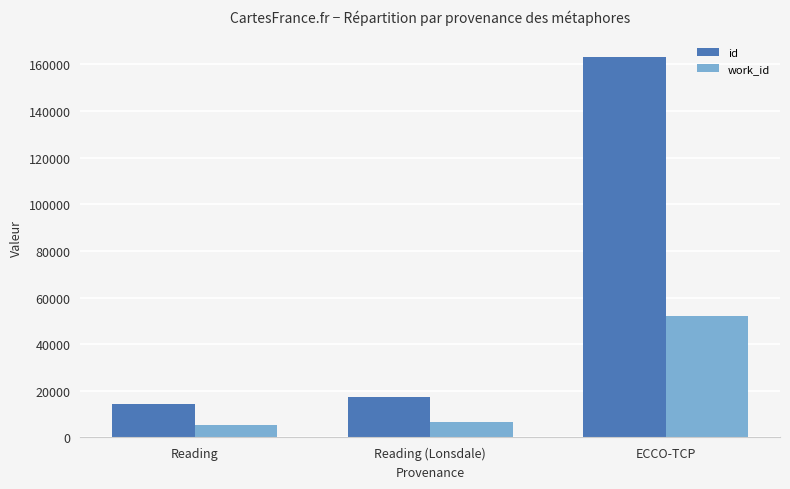

What are all the series names shown in the legend?

id, work_id